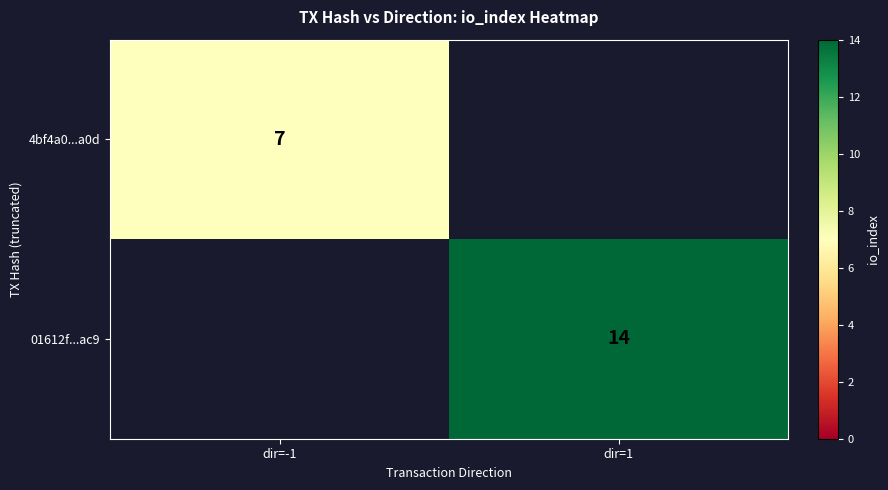

At which category is the sum across all series the highest?

dir=1